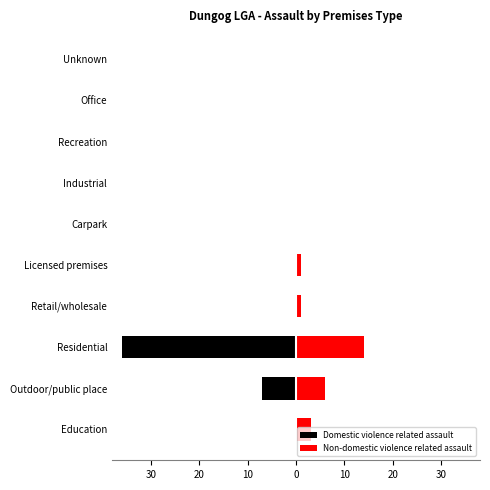

Reading left to right, extract all data points from this chart.

Domestic violence related assault: 0	-7	-36	0	0	0	0	0	0	0
Non-domestic violence related assault: 3	6	14	1	1	0	0	0	0	0